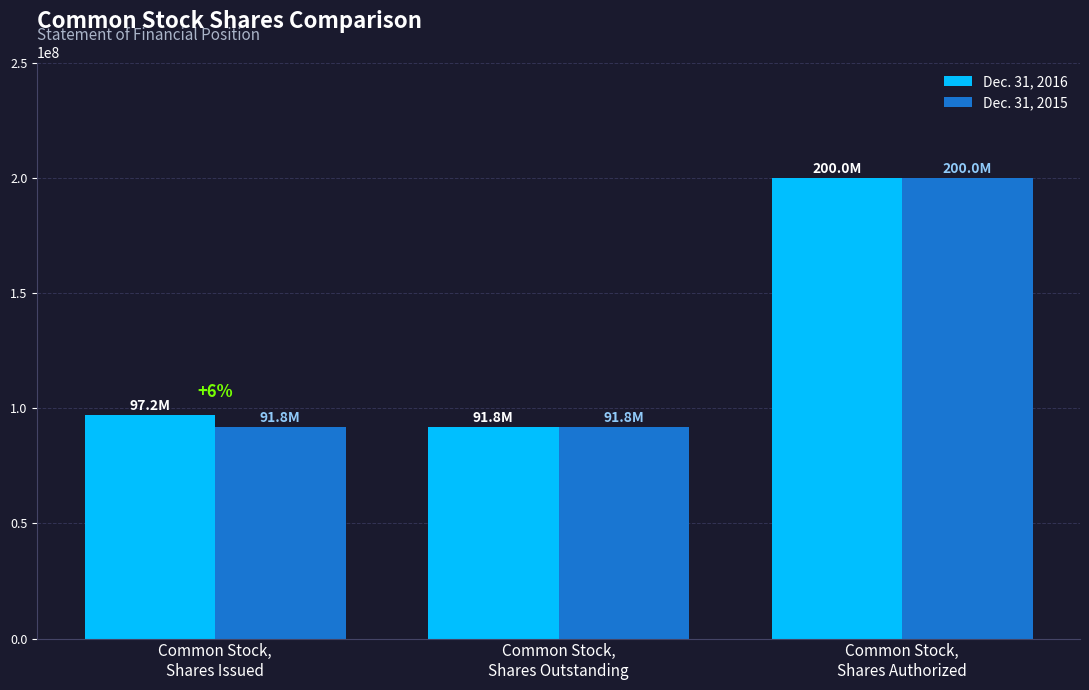

What is the average value of the Dec. 31, 2016 series?

129651284